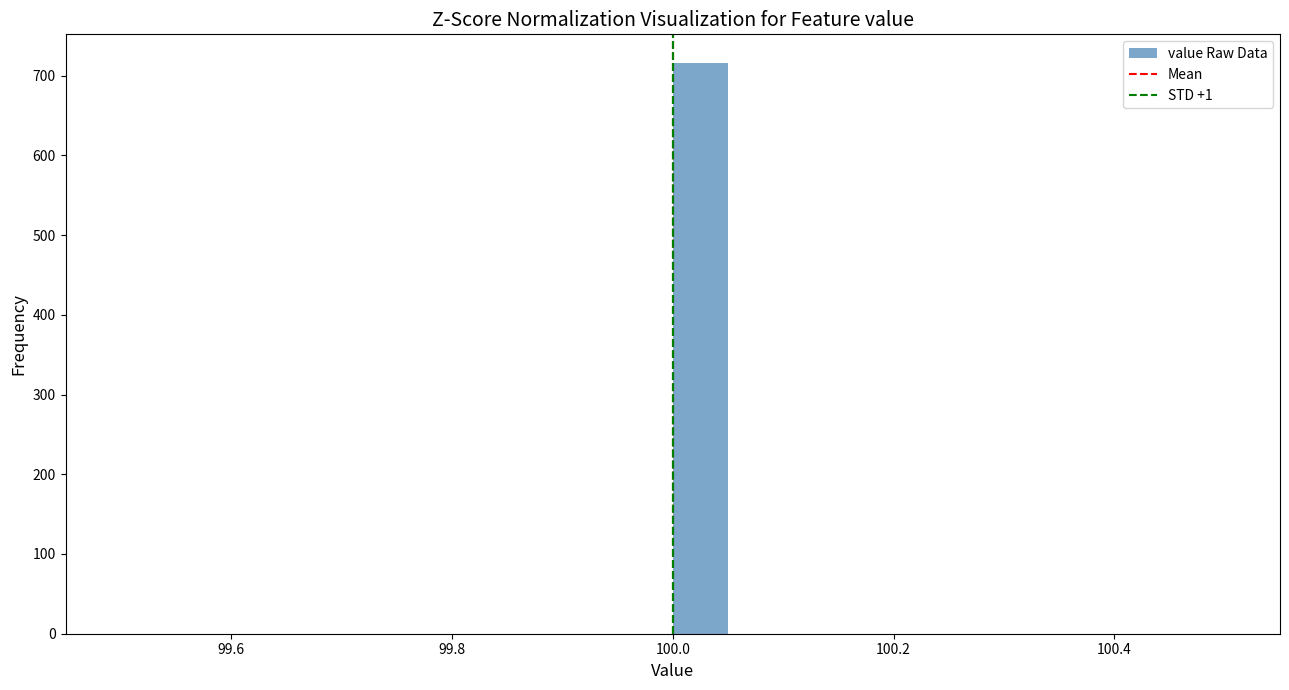

Read against the x-axis, roughly where is the centre of the tallest bar?

100.02